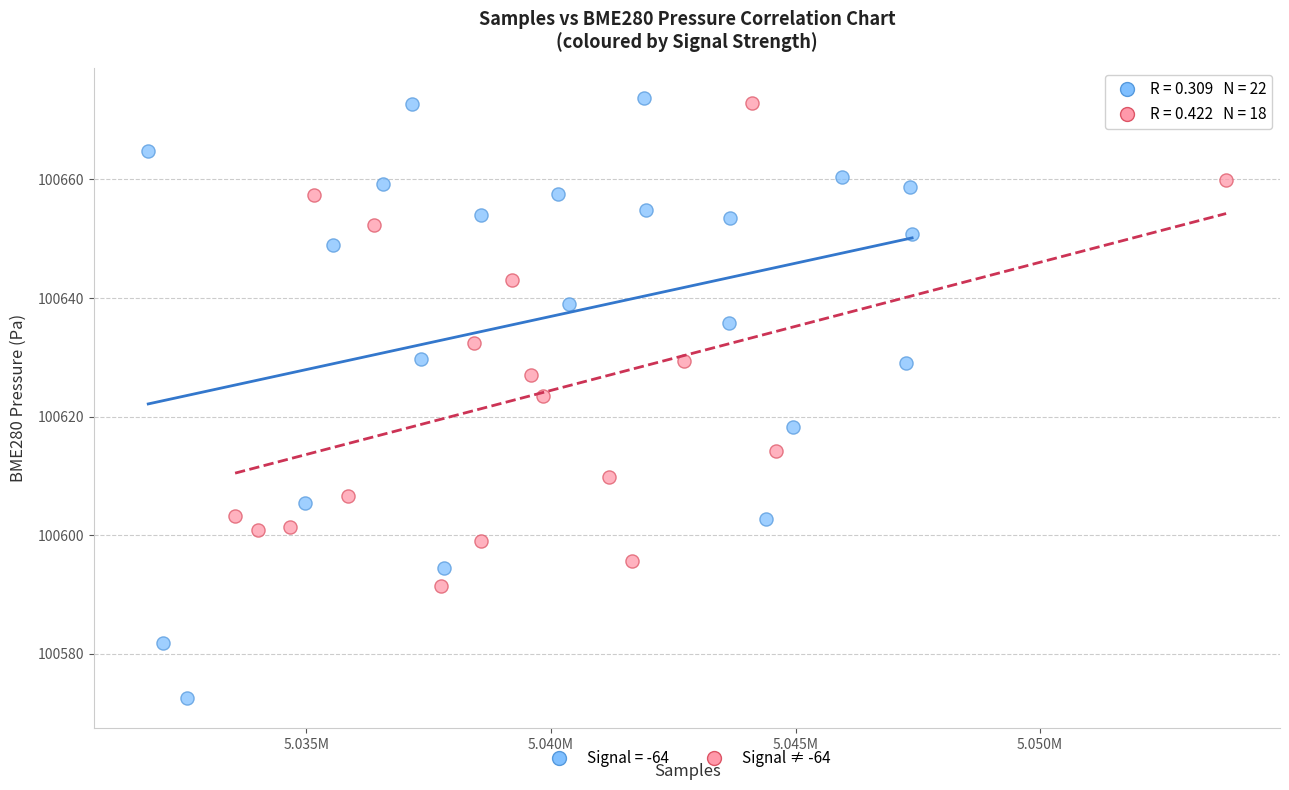

Which series has the widest spread of Y values?

Signal = -64